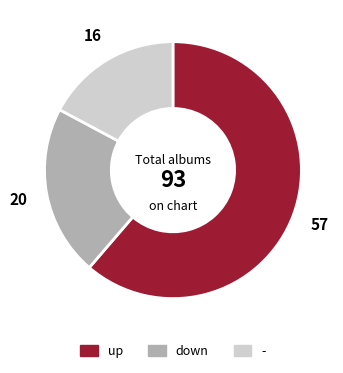

Rank the categories by value from highest to lowest.

up, down, -